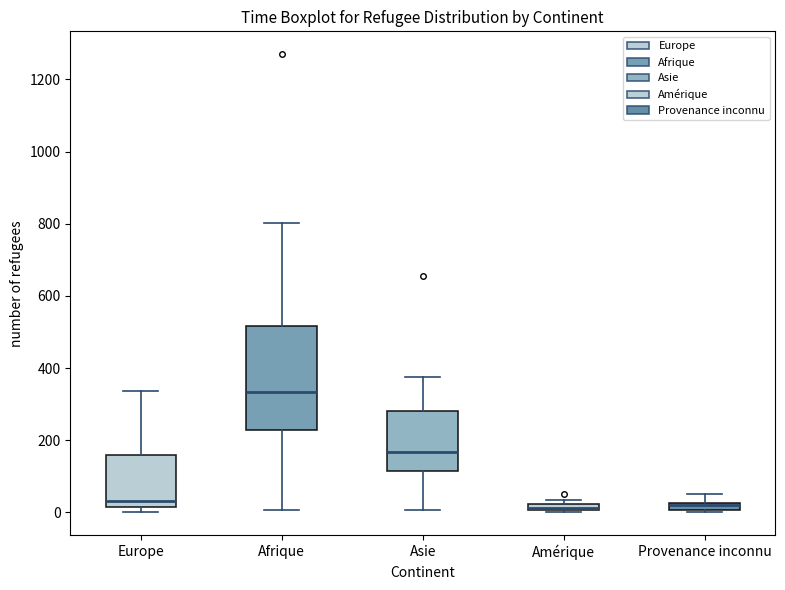

Which box is the tallest, from its lower edge to its upper edge?

Afrique